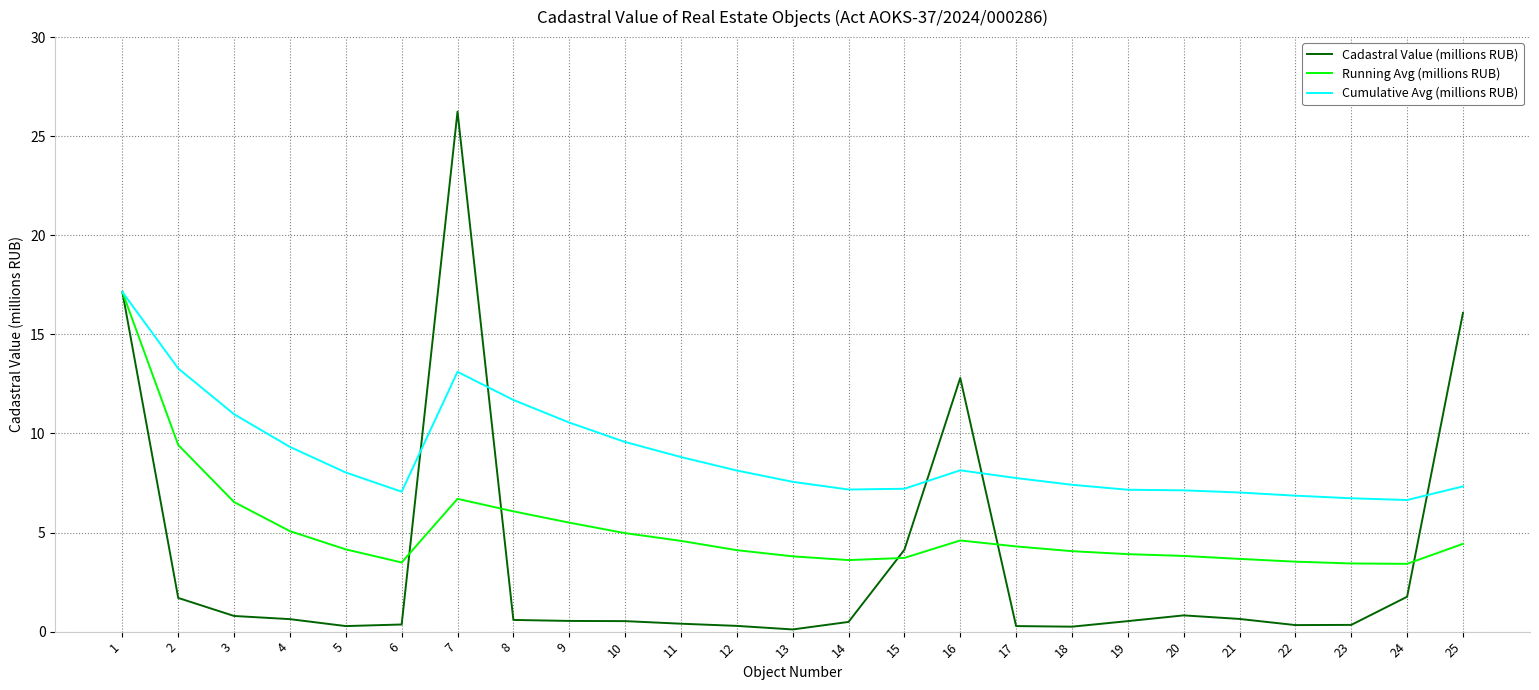

What is the maximum value shown in the chart?

26.2